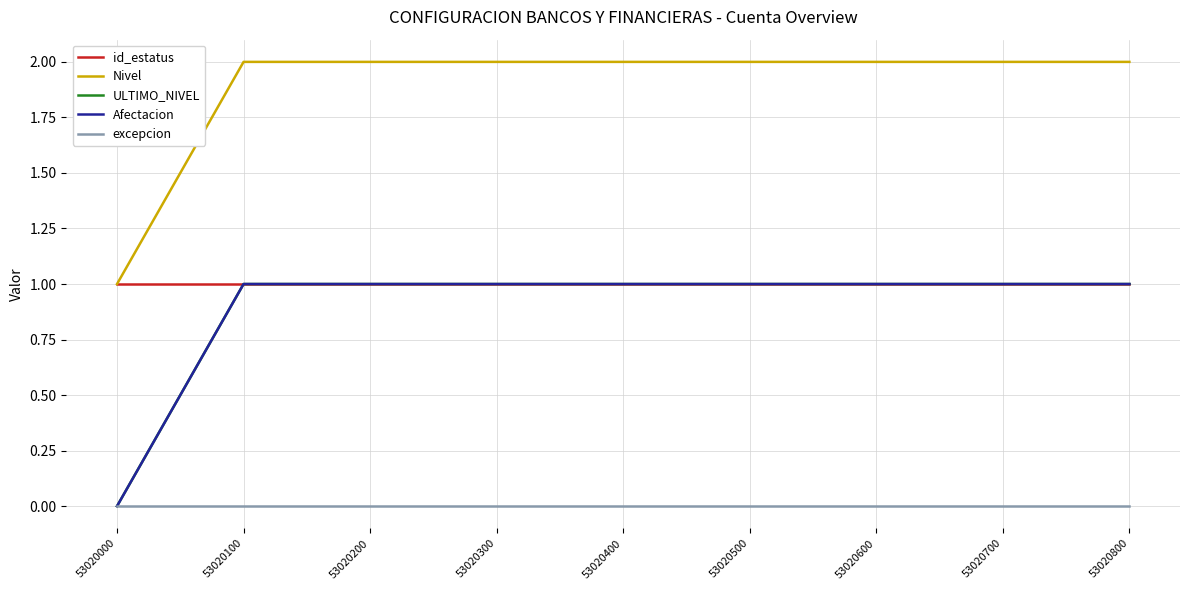

At which label is excepcion closest to 0?

53020000